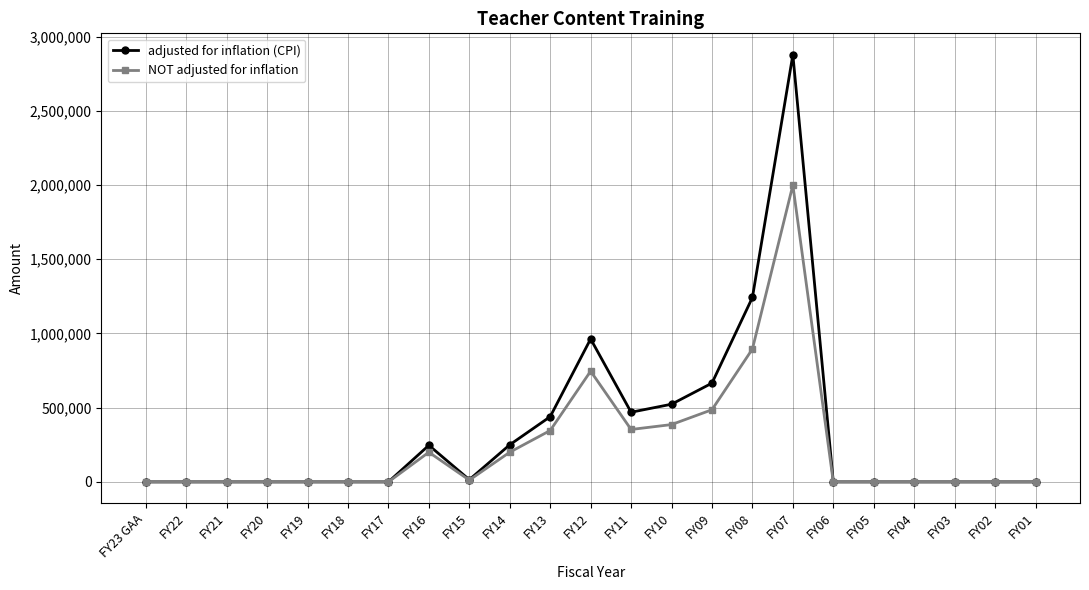

At how many categories does at least one series exceed 1176567?

2